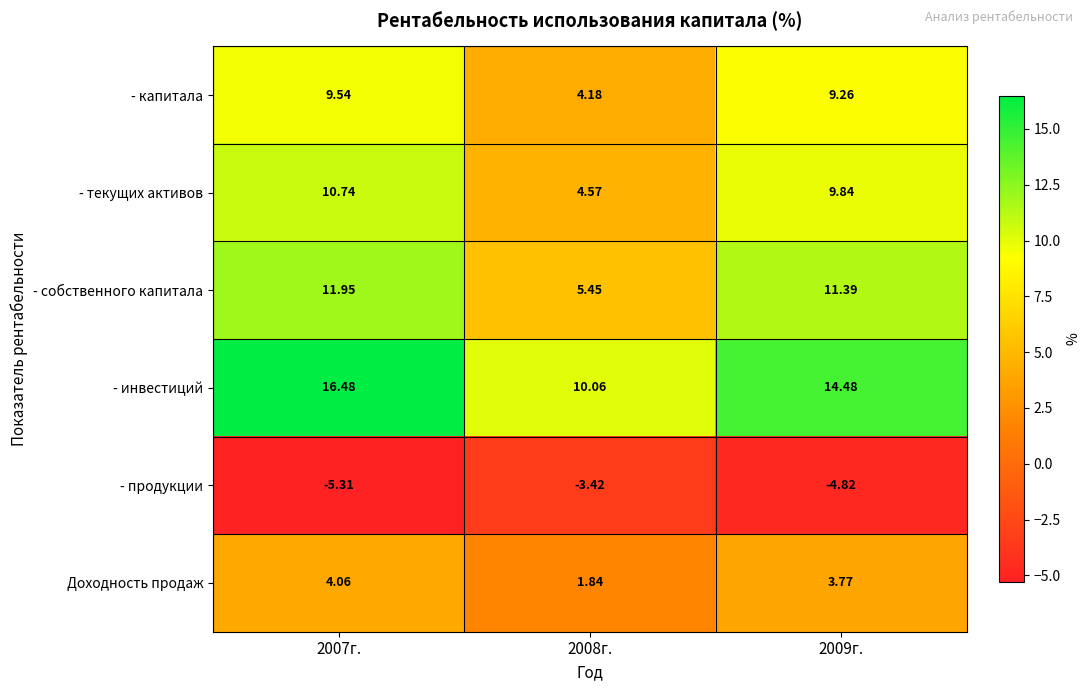

What is the difference between the highest and lowest values at 2007г.?

21.8